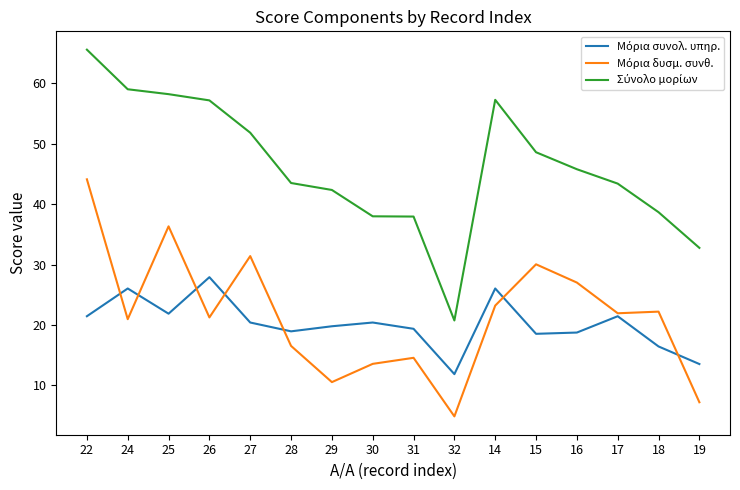

At which category is the sum across all series the highest?

22